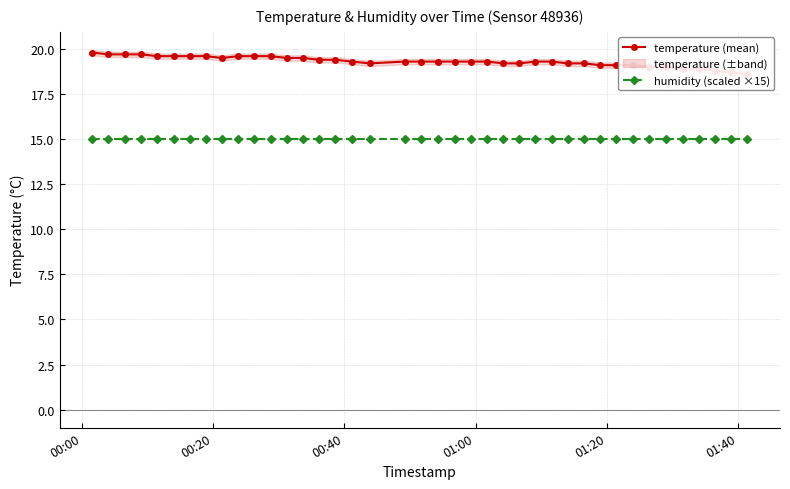

What is the sum of all humidity (scaled ×15) values?

600.0